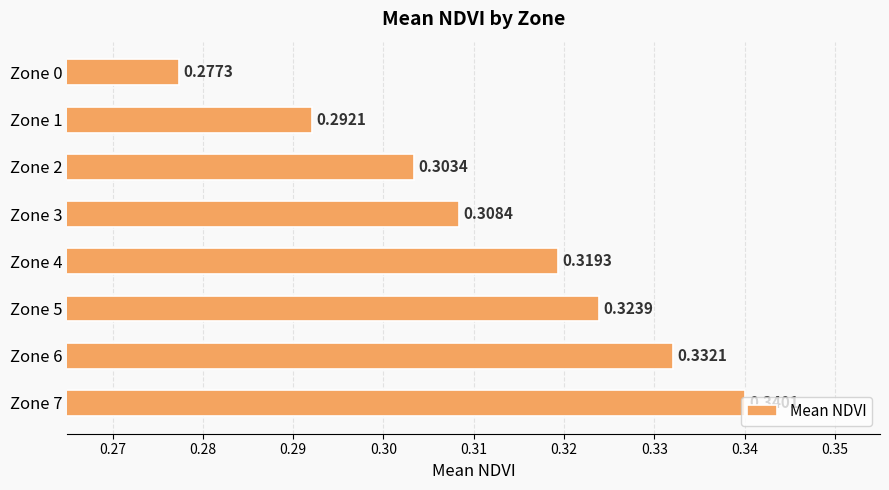

Count the values in the range 0 to 1.

8